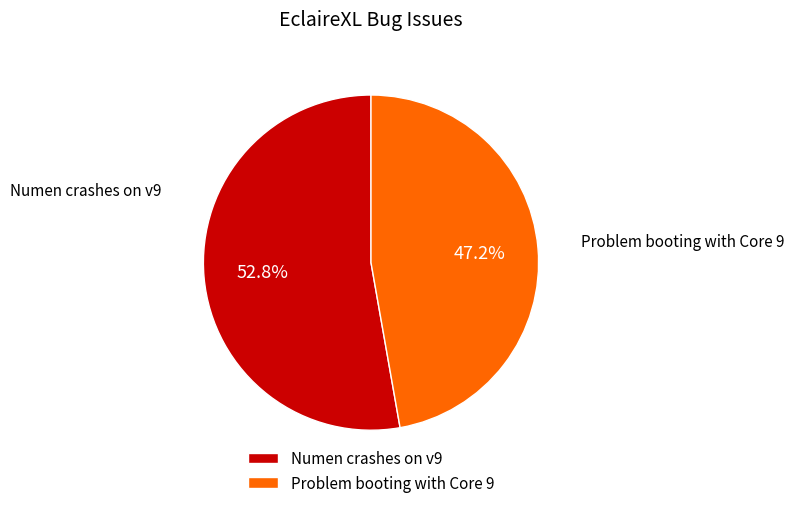

Which category has the biggest portion of the pie?

Numen crashes on v9